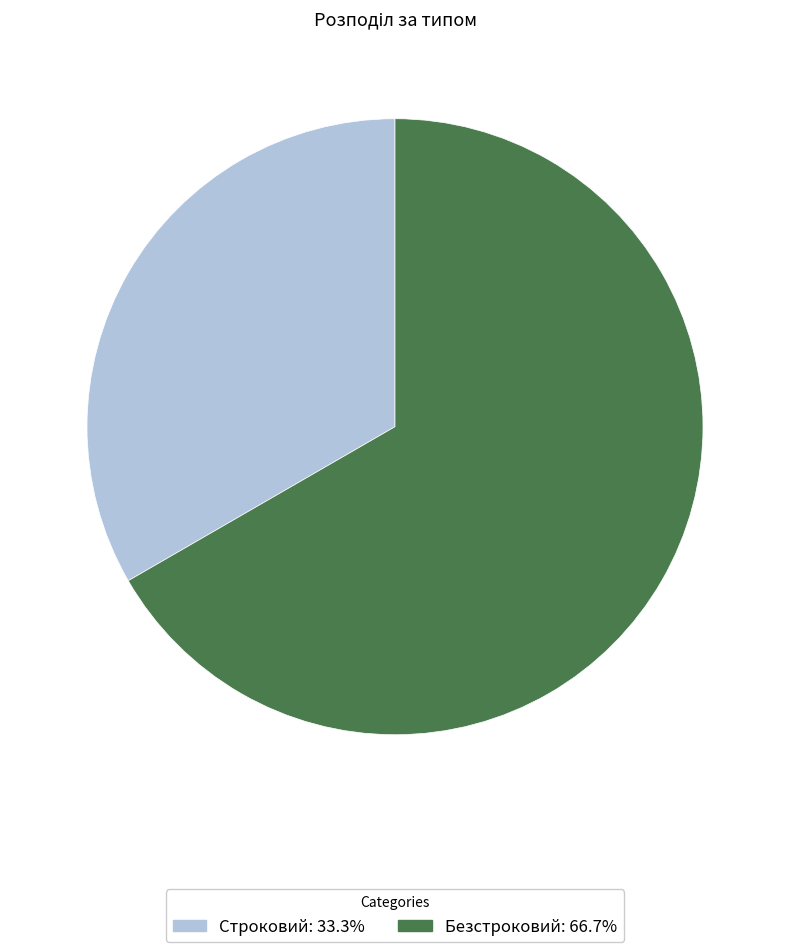

Is it true that Строковий is 33% of the pie?

True